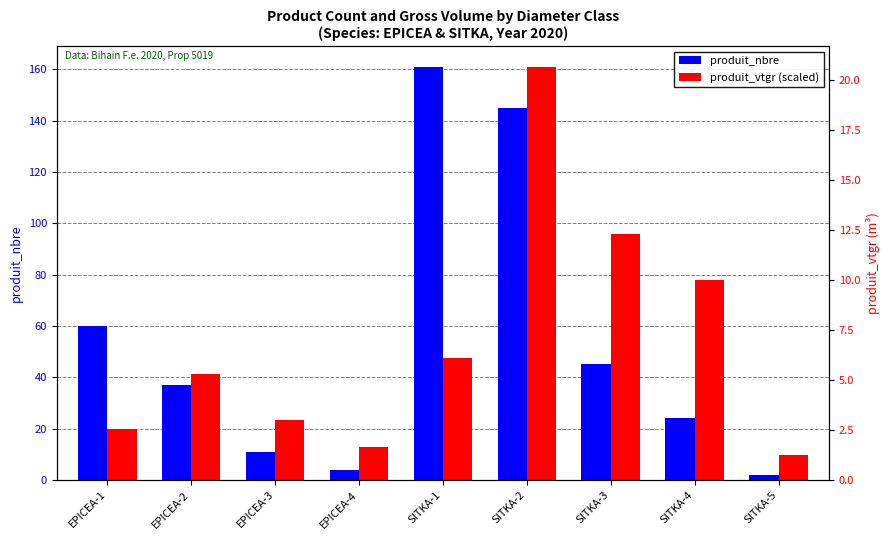

Which series has the largest range (max minus min)?

produit_nbre